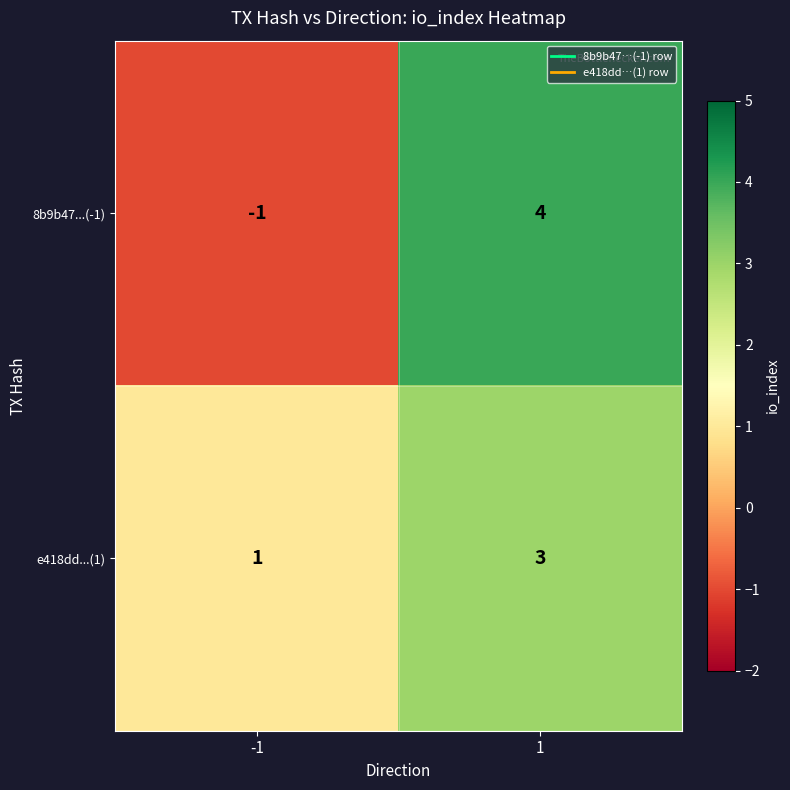

What is the sum of the e418dd...(1) values at -1 and 1?

4